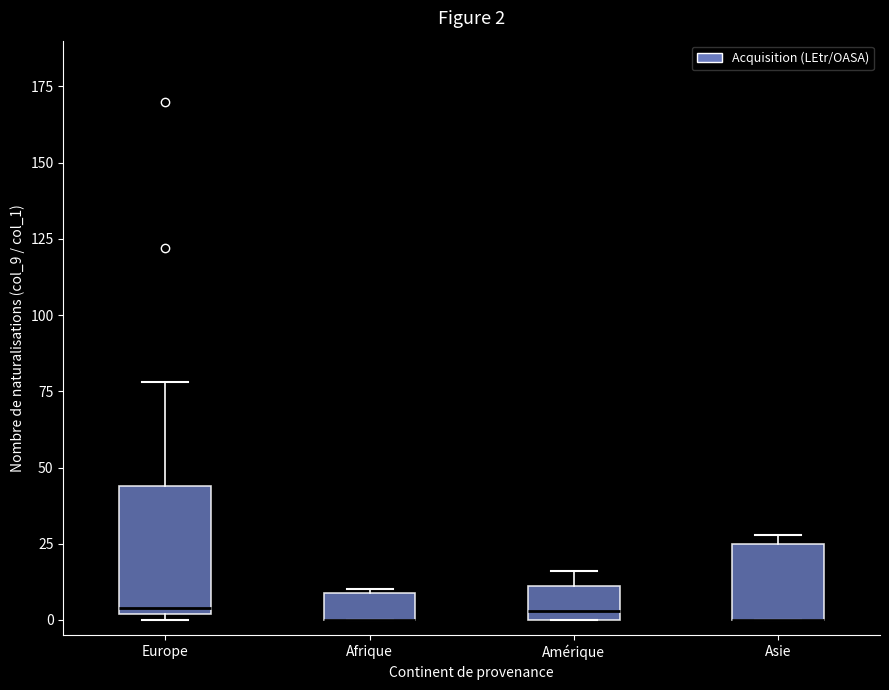

Comparing the boxes themselves (not the whiskers), which one is the tallest?

Europe